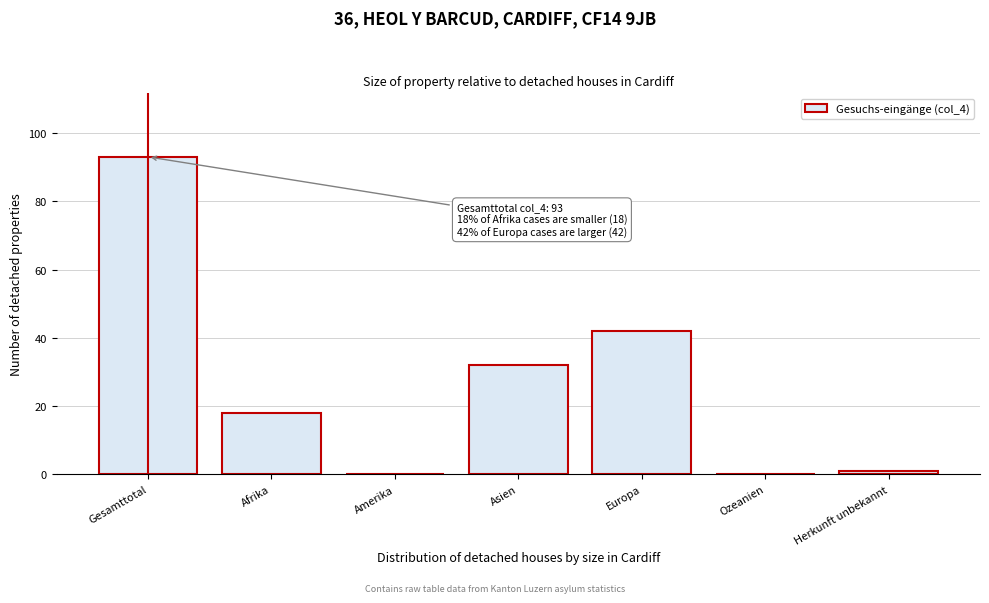

Reading left to right, extract all data points from this chart.

Gesamttotal=93	Afrika=18	Amerika=0	Asien=32	Europa=42	Ozeanien=0	Herkunft unbekannt=1